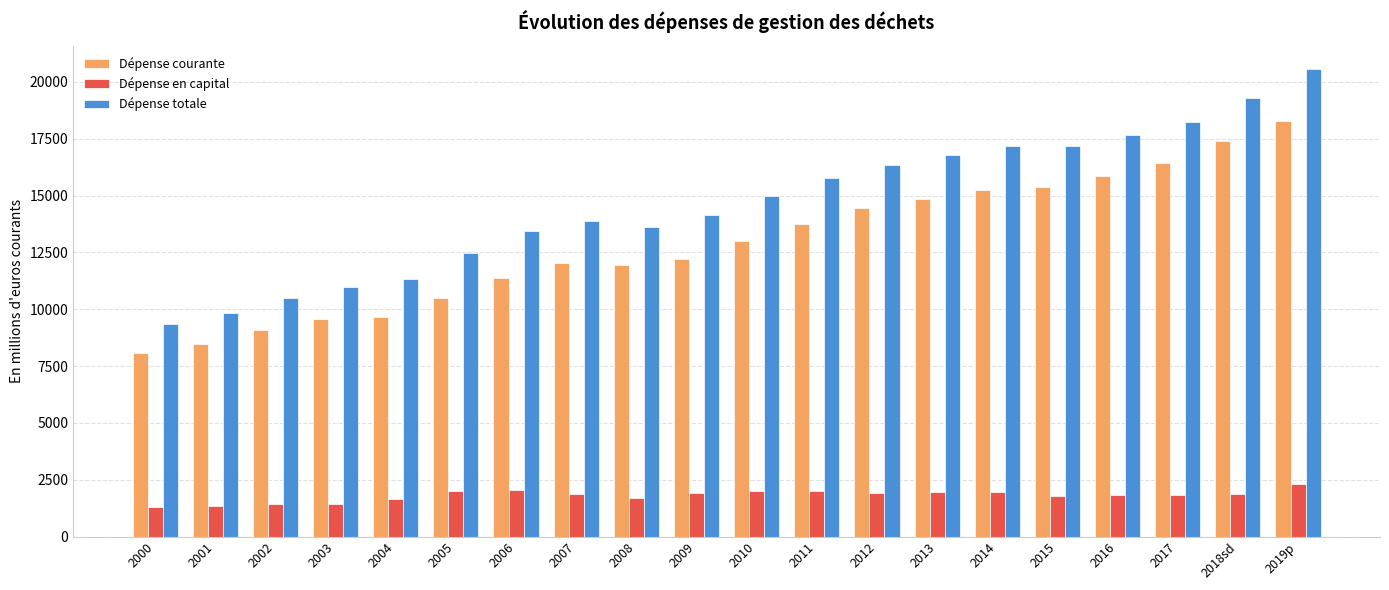

At how many categories does at least one series exceed 5539?

20